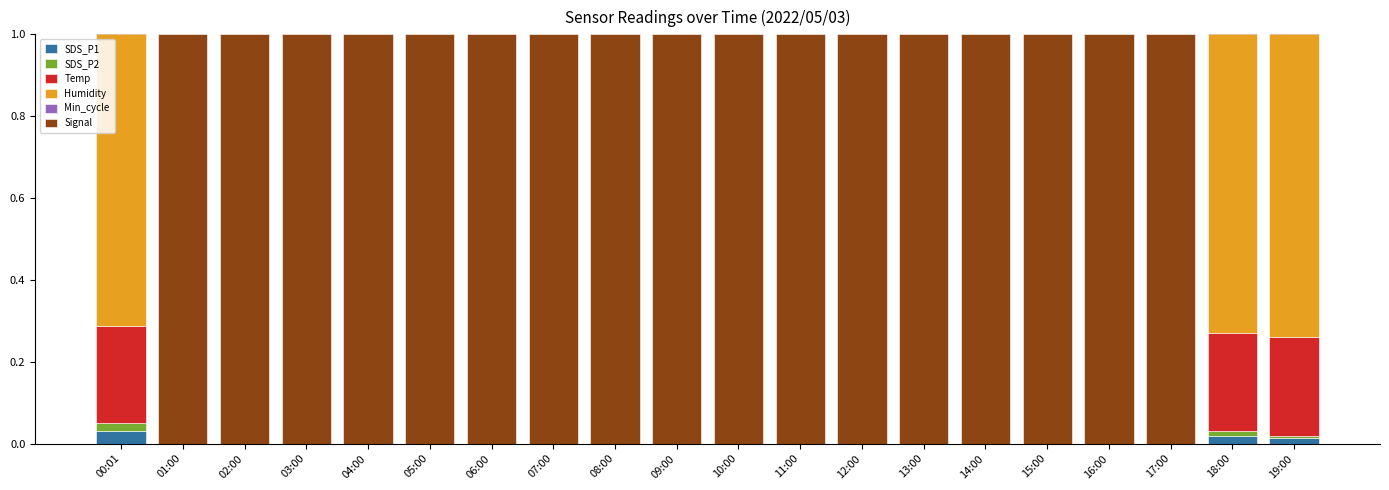

How many values in Temp are above zero?

3